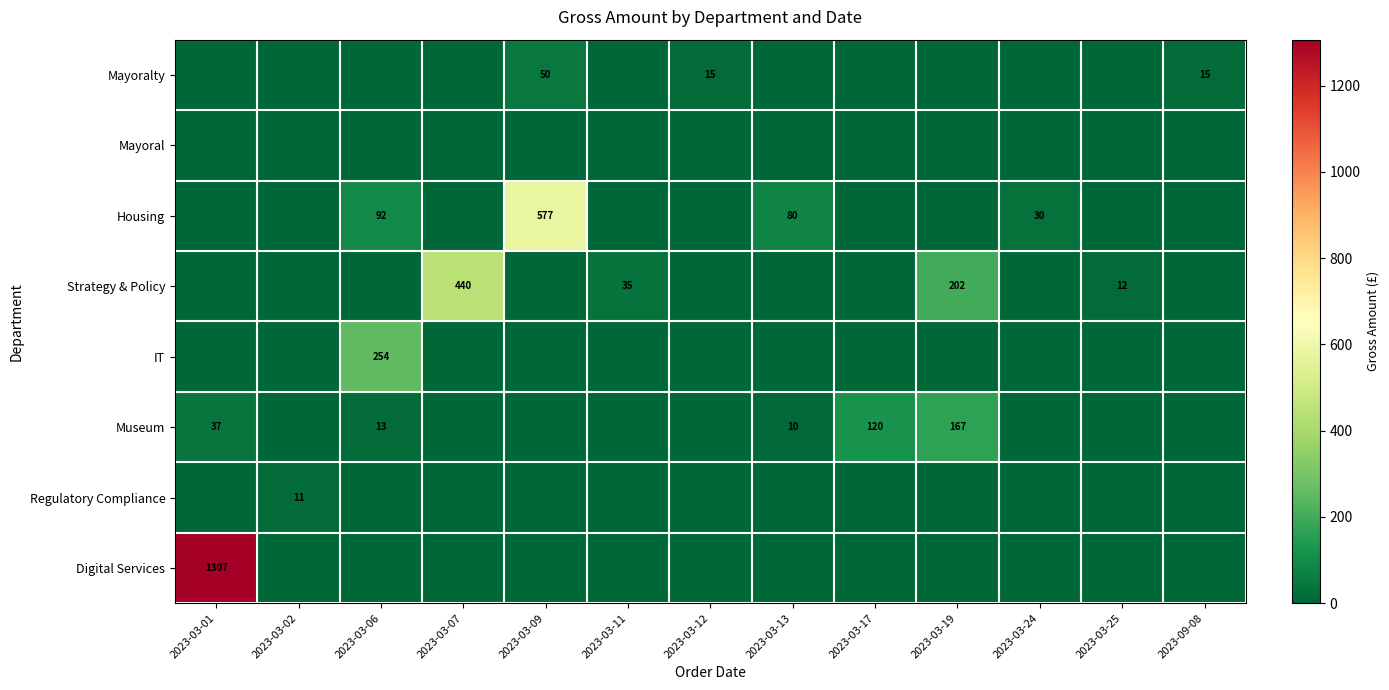

True or false: Museum has a value of 0.0 at 2023-03-02.

True